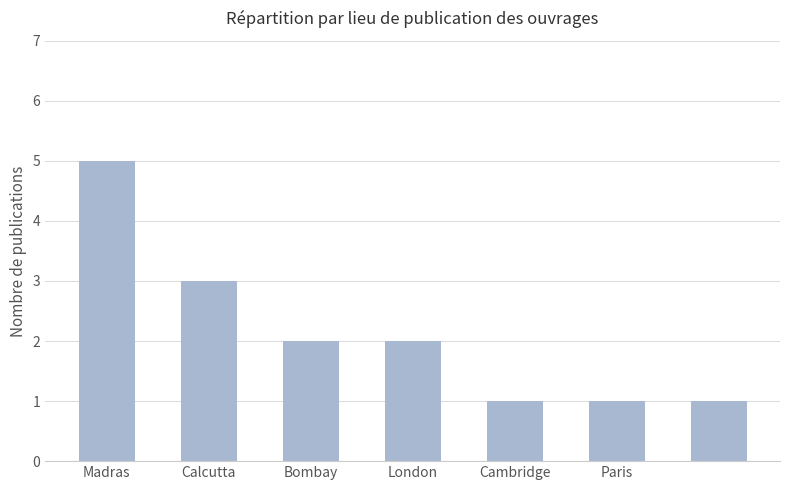

What is the sum of all values?

15